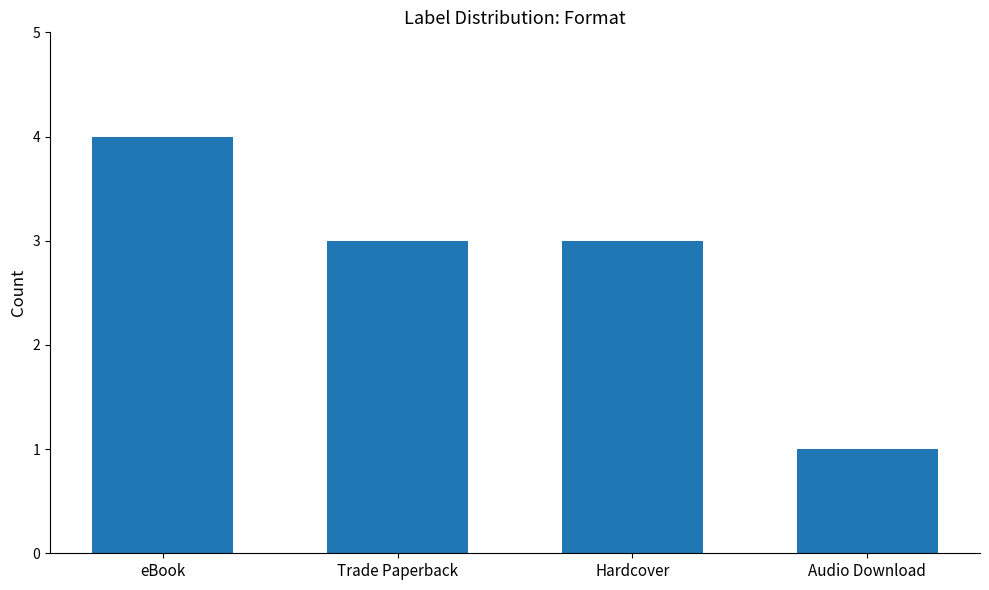

What is the label of the 1st bar from the right?

Audio Download